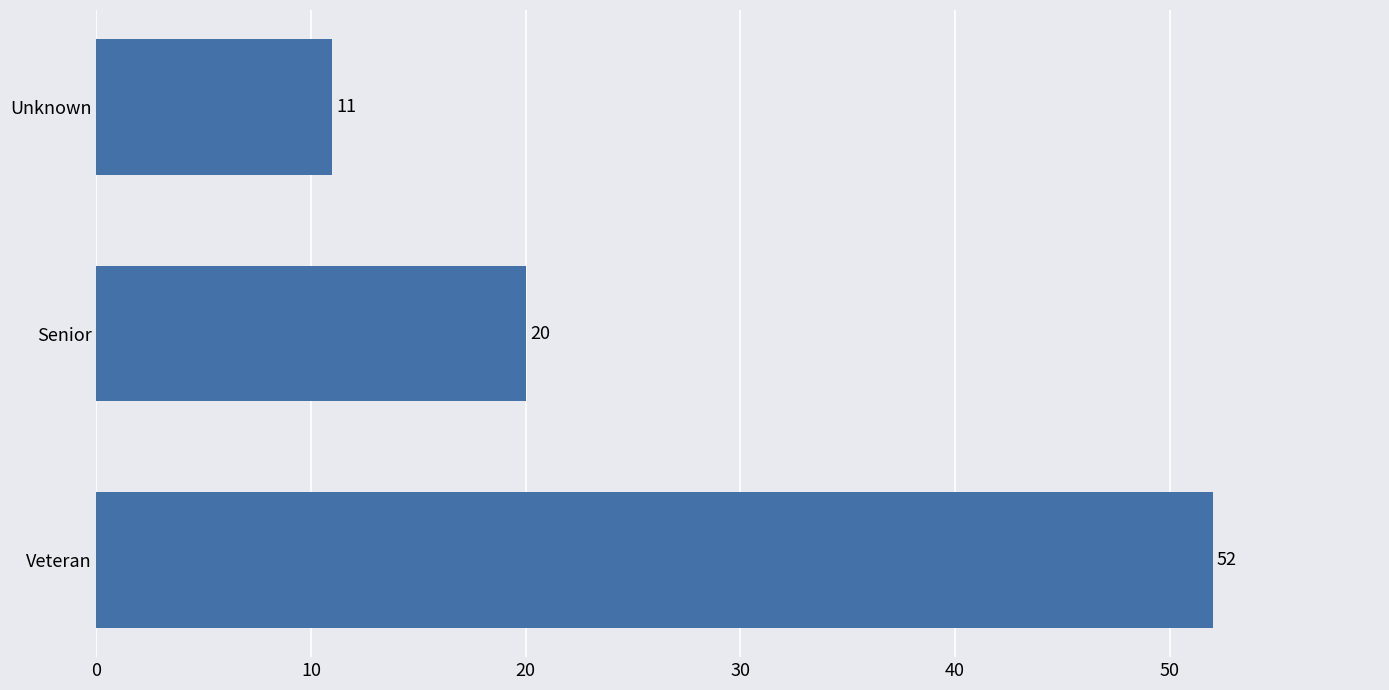

Which has a higher value, Unknown or Veteran?

Veteran